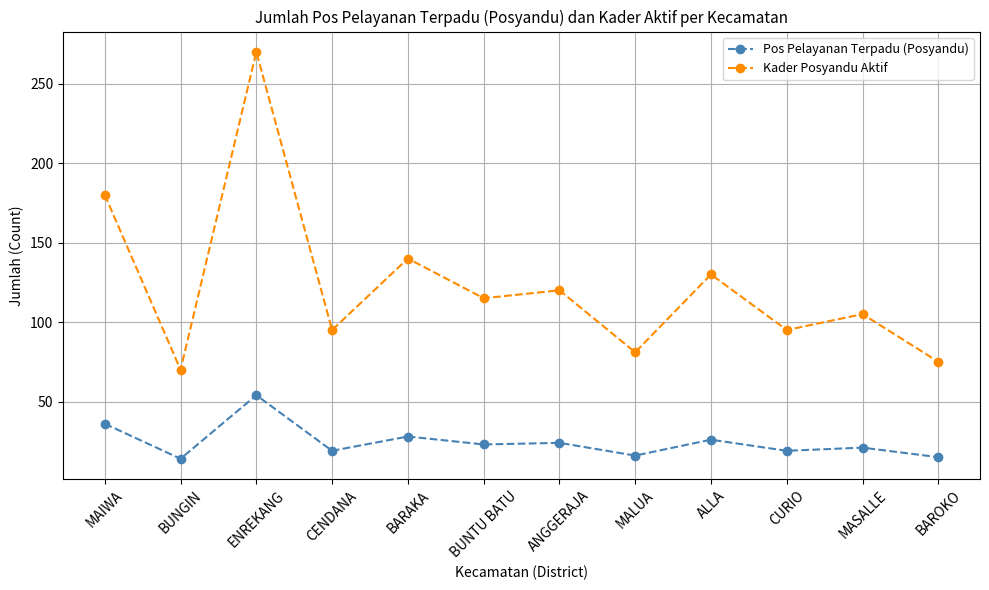

What position from the right is ENREKANG?

10